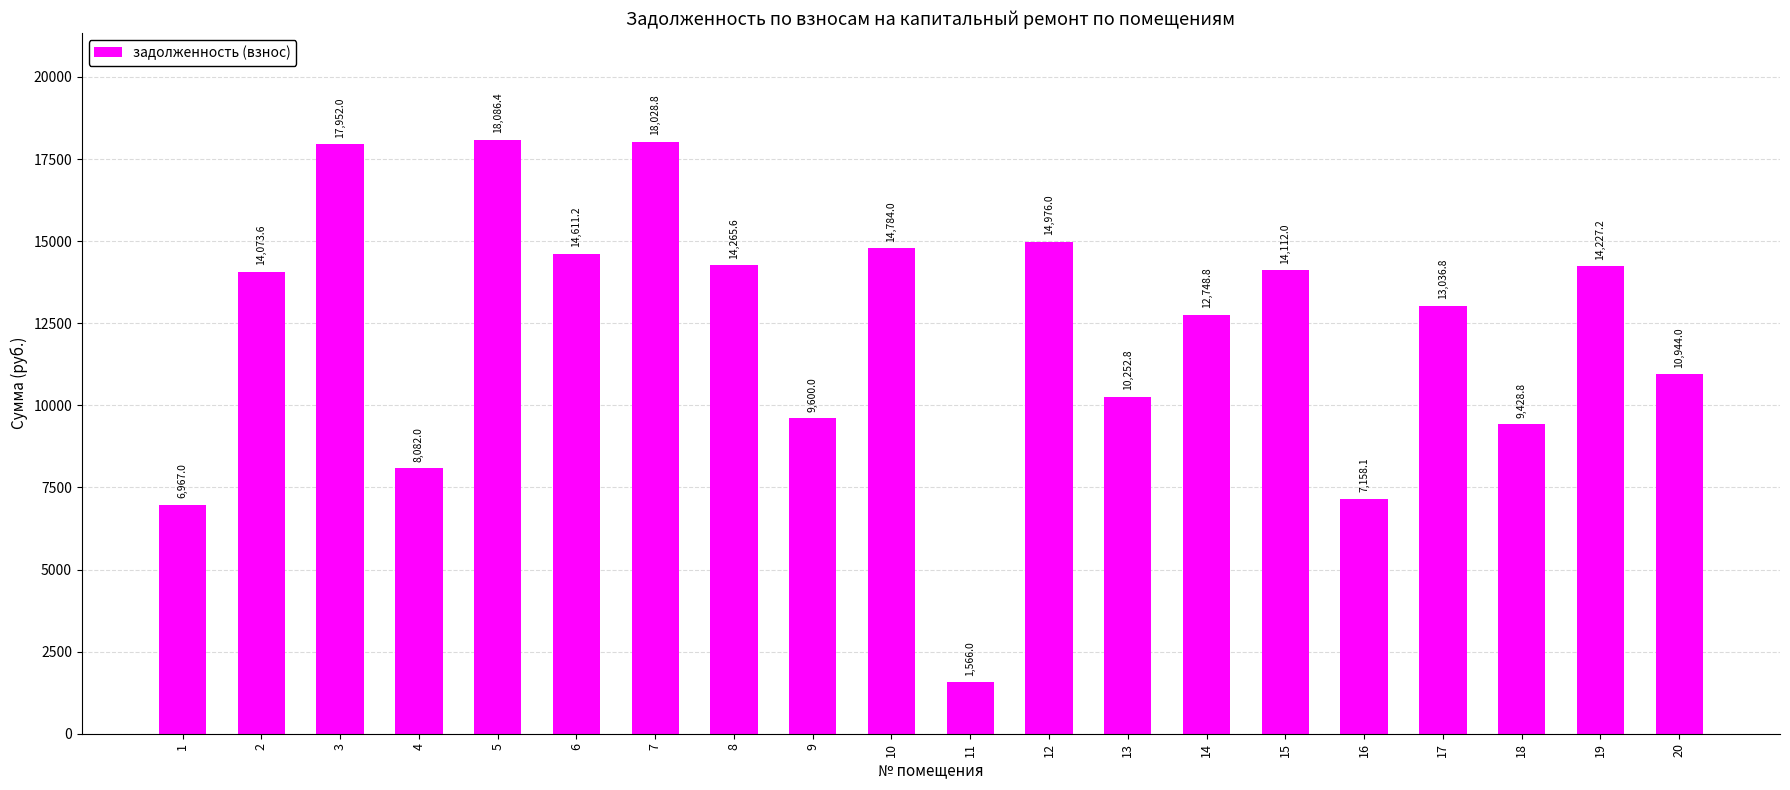

Are the bars horizontal?

No